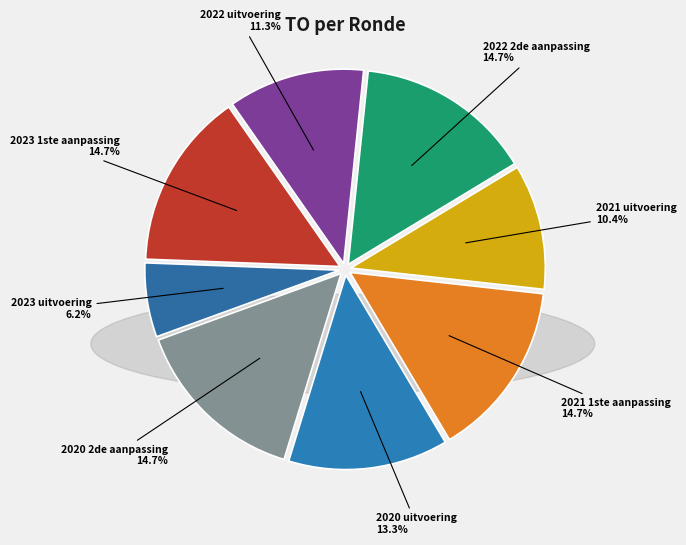

How many segments does this pie chart have?

8